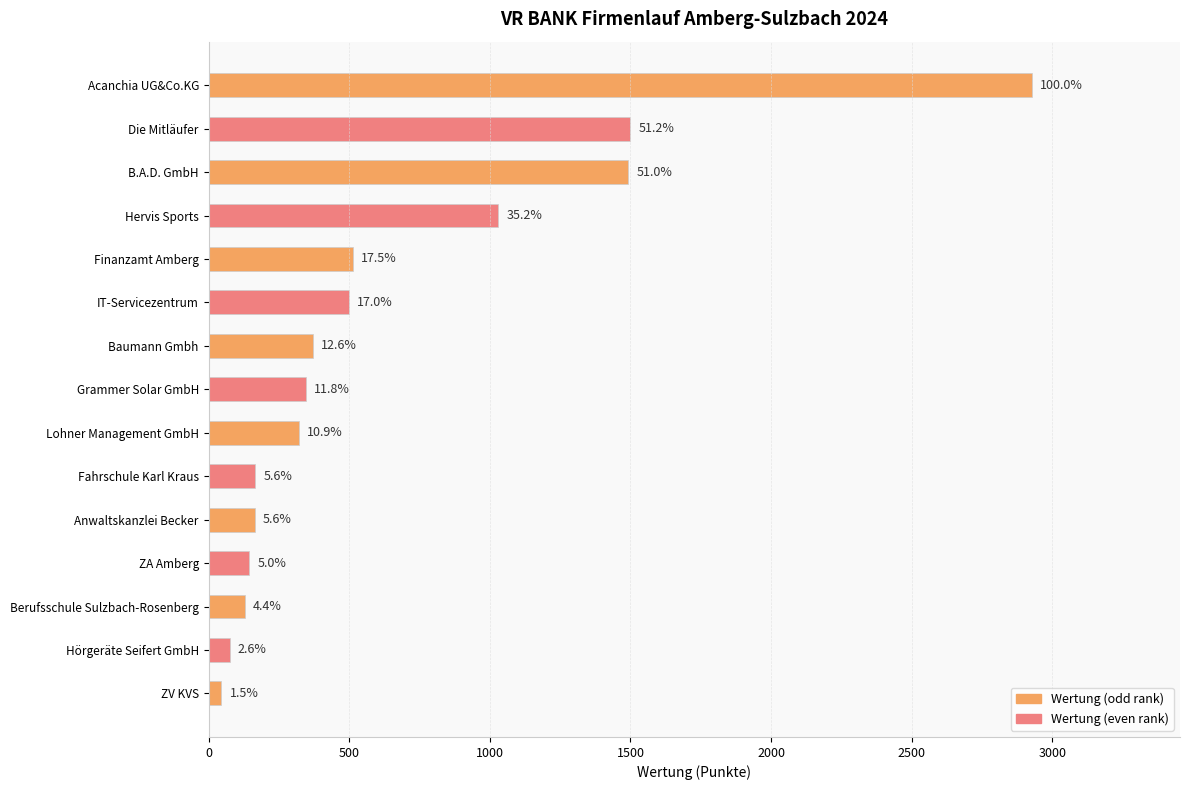

What is the sum of all values?

9718